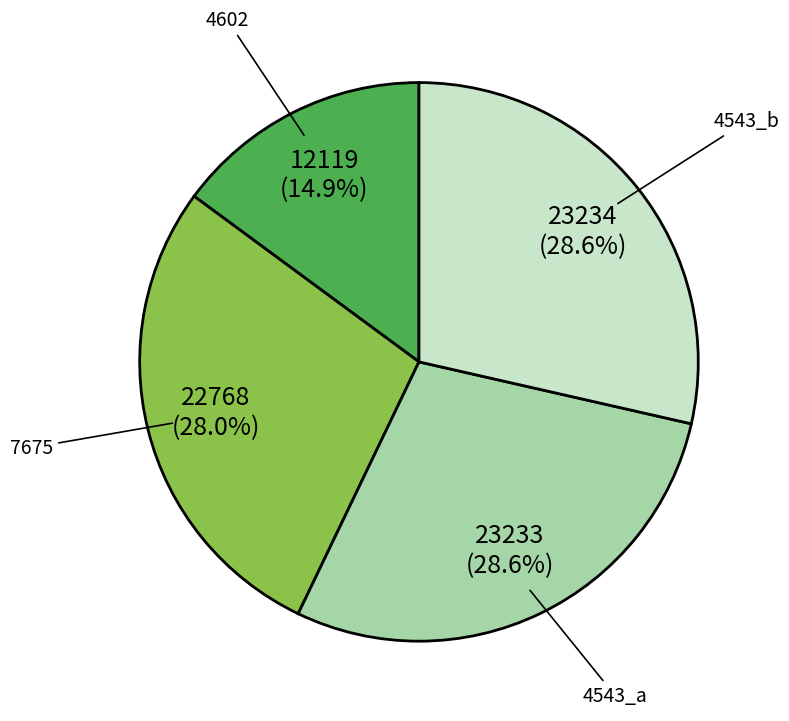

Combined, what portion of the pie is 4543_a and 7675?

56.5%